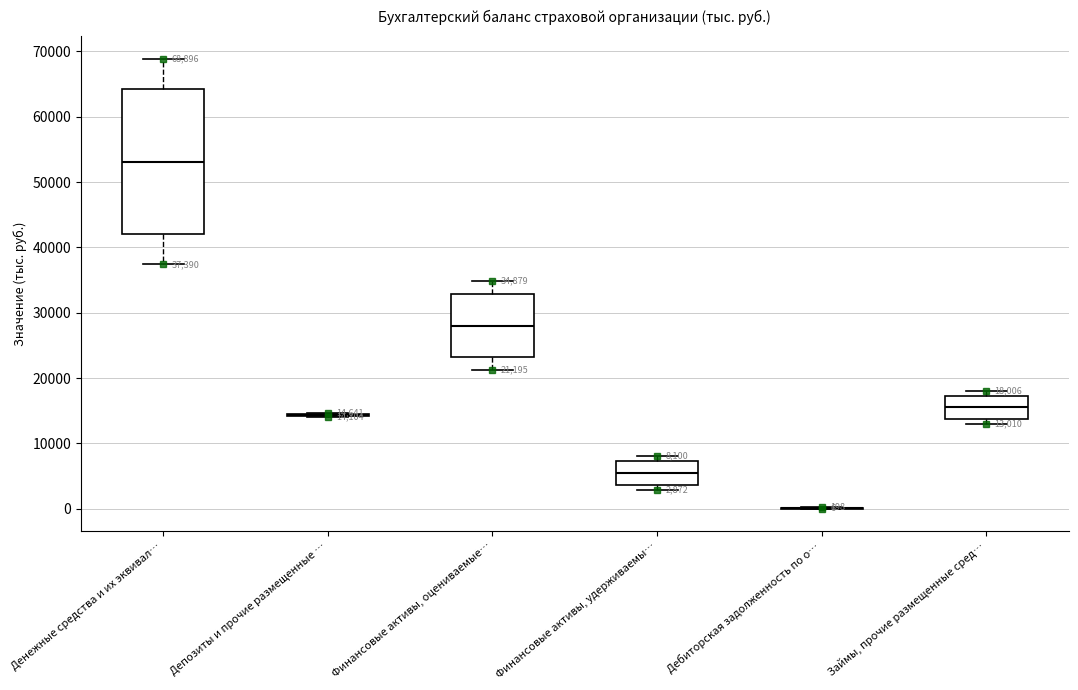

Comparing the boxes themselves (not the whiskers), which one is the tallest?

Денежные средства и их эквивал…